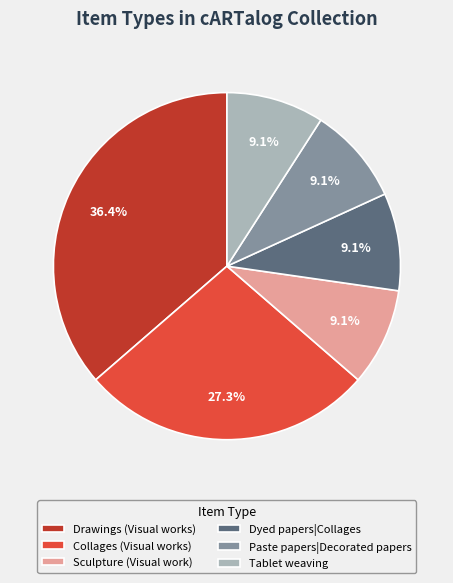

What percentage do Sculpture (Visual work) and Tablet weaving together represent?

18.2%